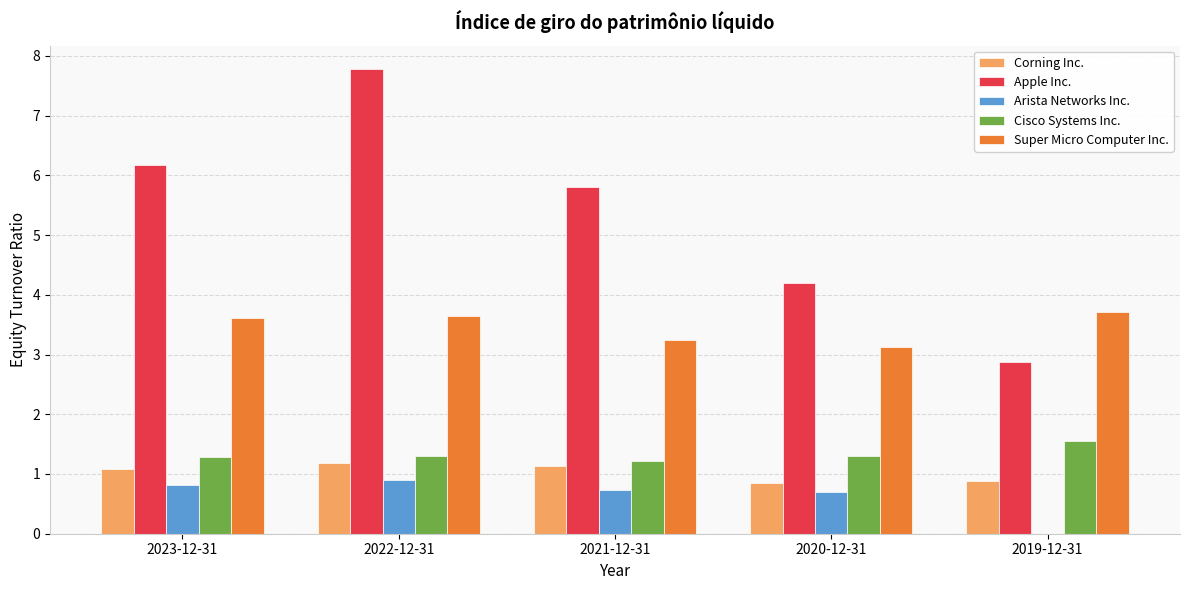

What is the sum of the Cisco Systems Inc. values at 2023-12-31 and 2019-12-31?

2.8